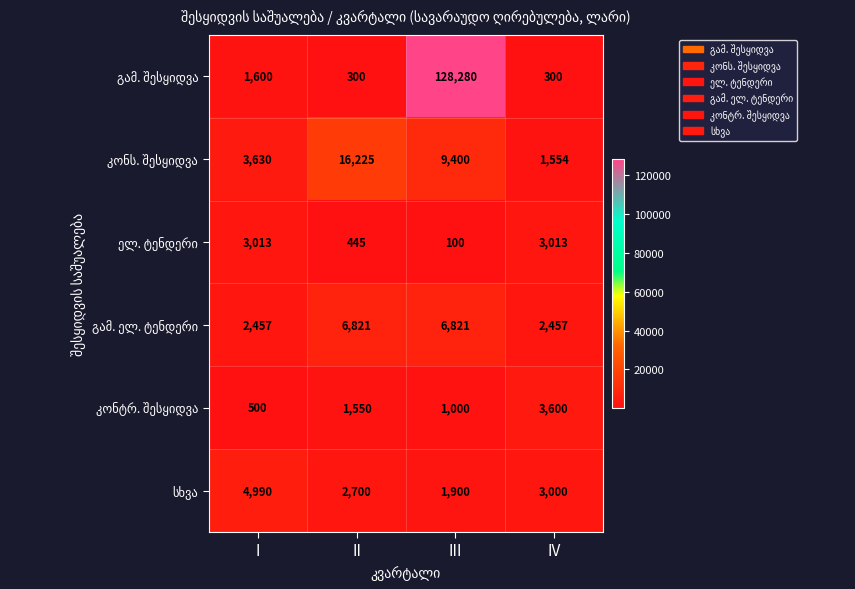

At which category is the sum across all series the highest?

III